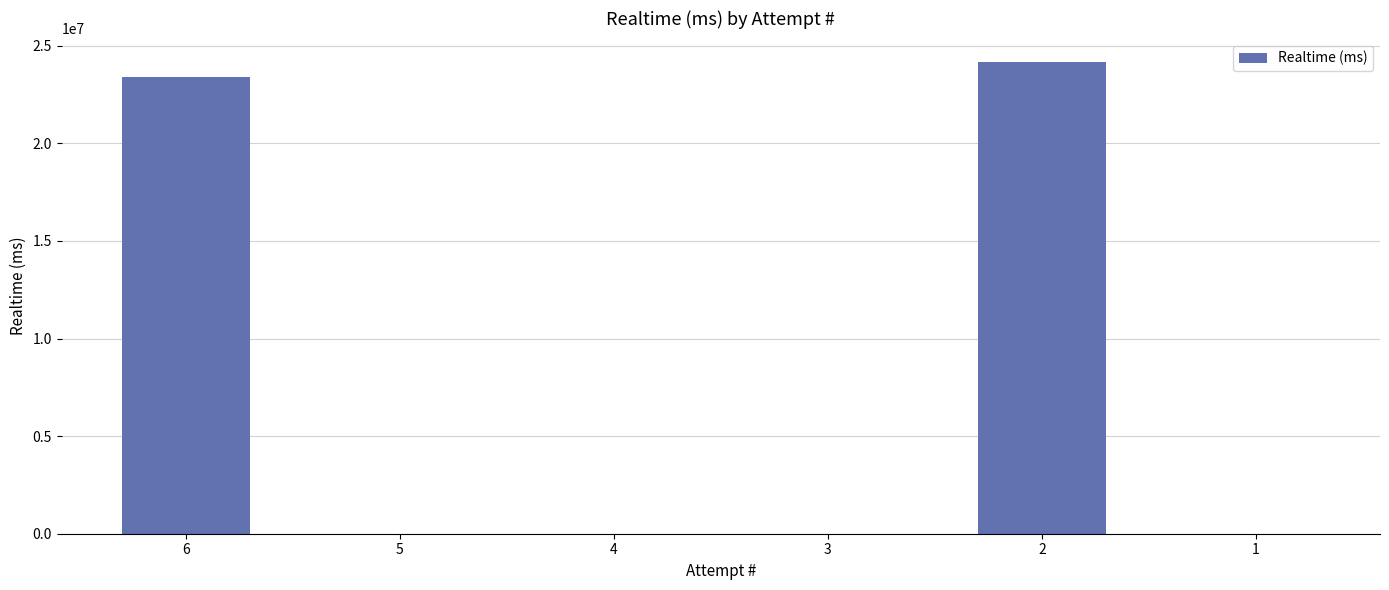

What is the maximum value shown in the chart?

24156887